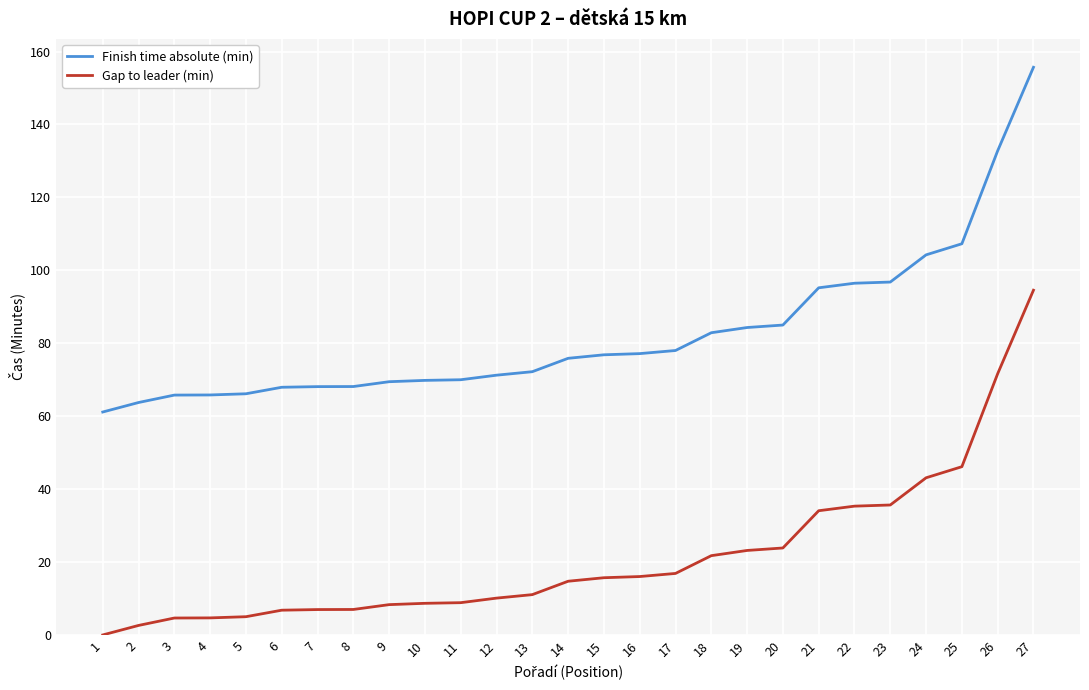

At 9, list the series in order from smallest to largest.

Gap to leader (min), Finish time absolute (min)